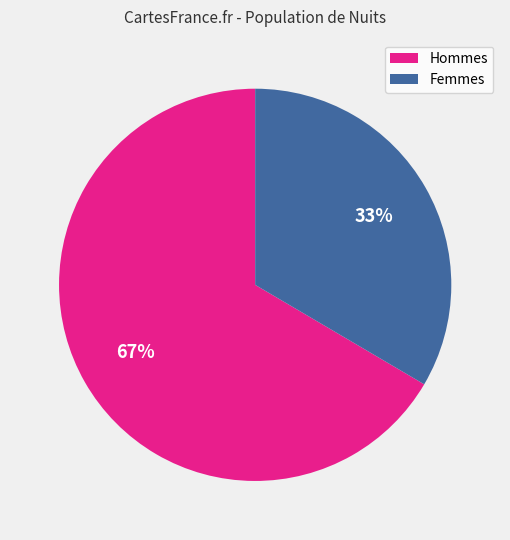

How many slices are in this pie chart?

2